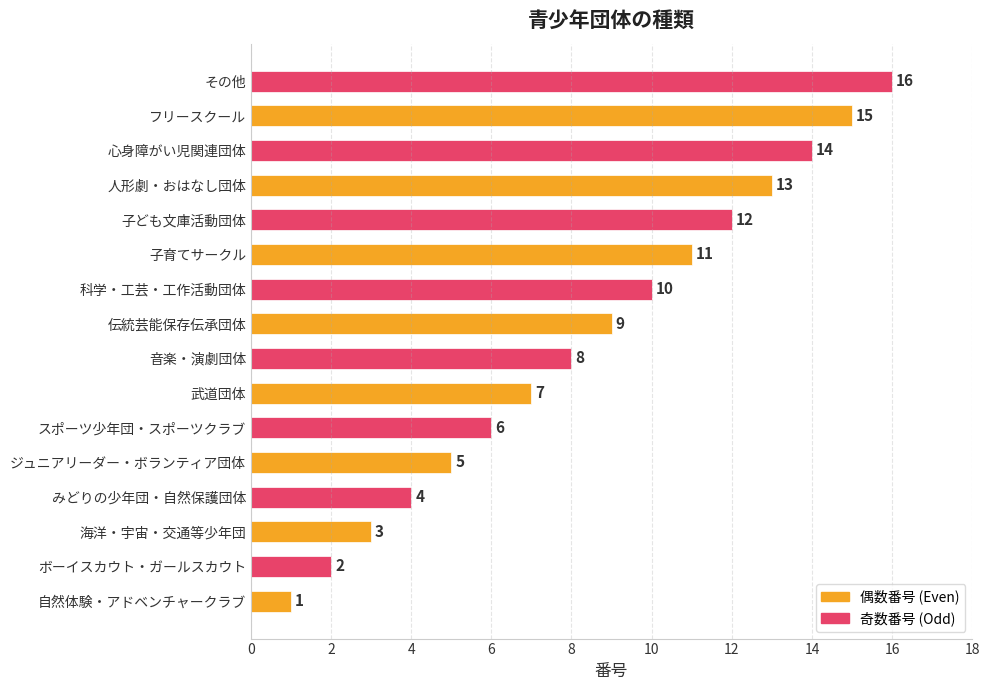

At which label is the value closest to 8?

音楽・演劇団体